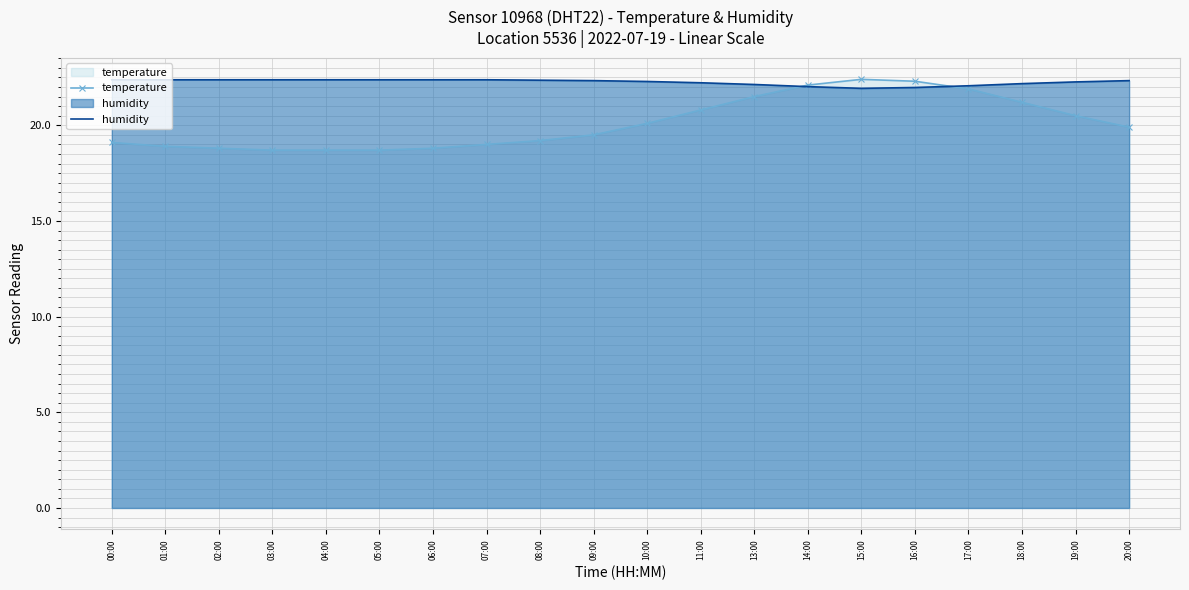

How many lines are shown in the chart?

2